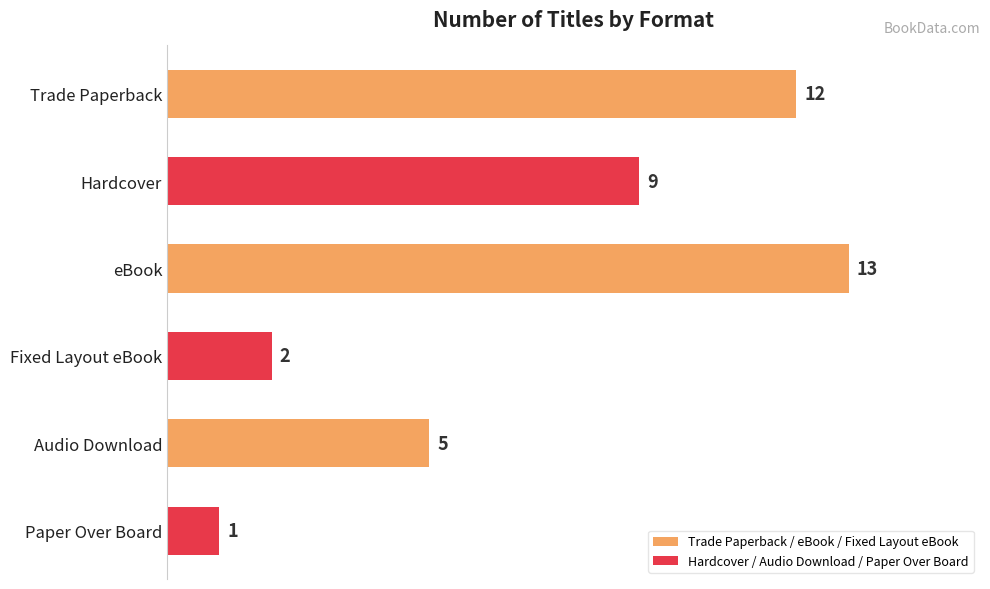

What is the sum of all values?

42